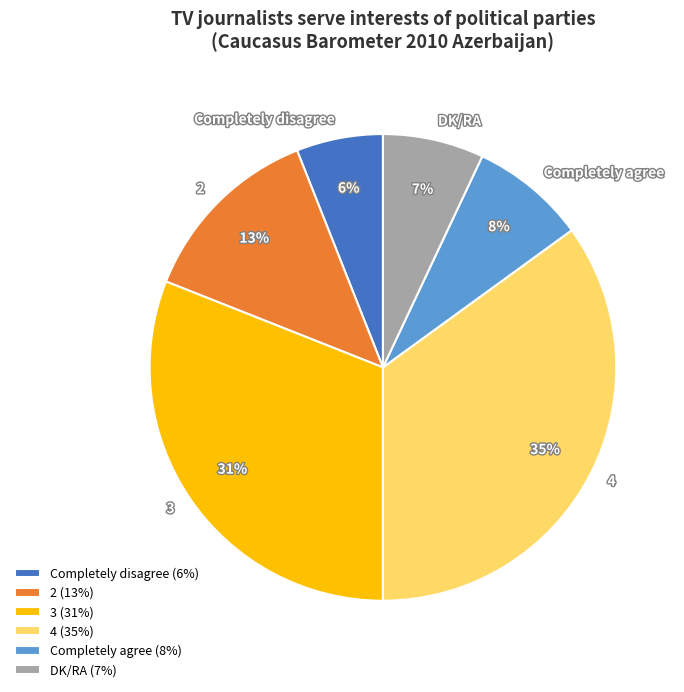

True or false: 3 accounts for 42% of the total.

False